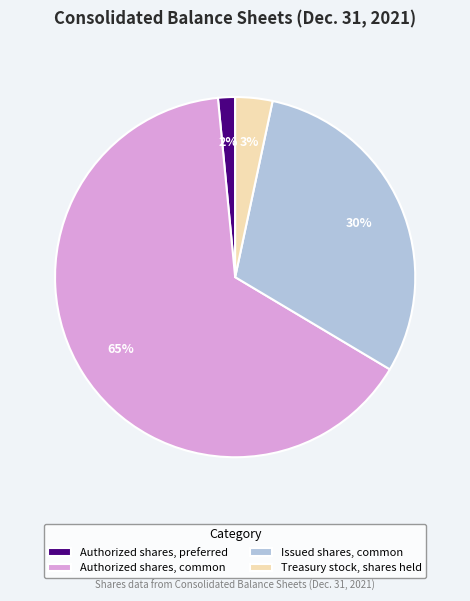

To the nearest percent, what portion does Treasury stock, shares held represent?

3%